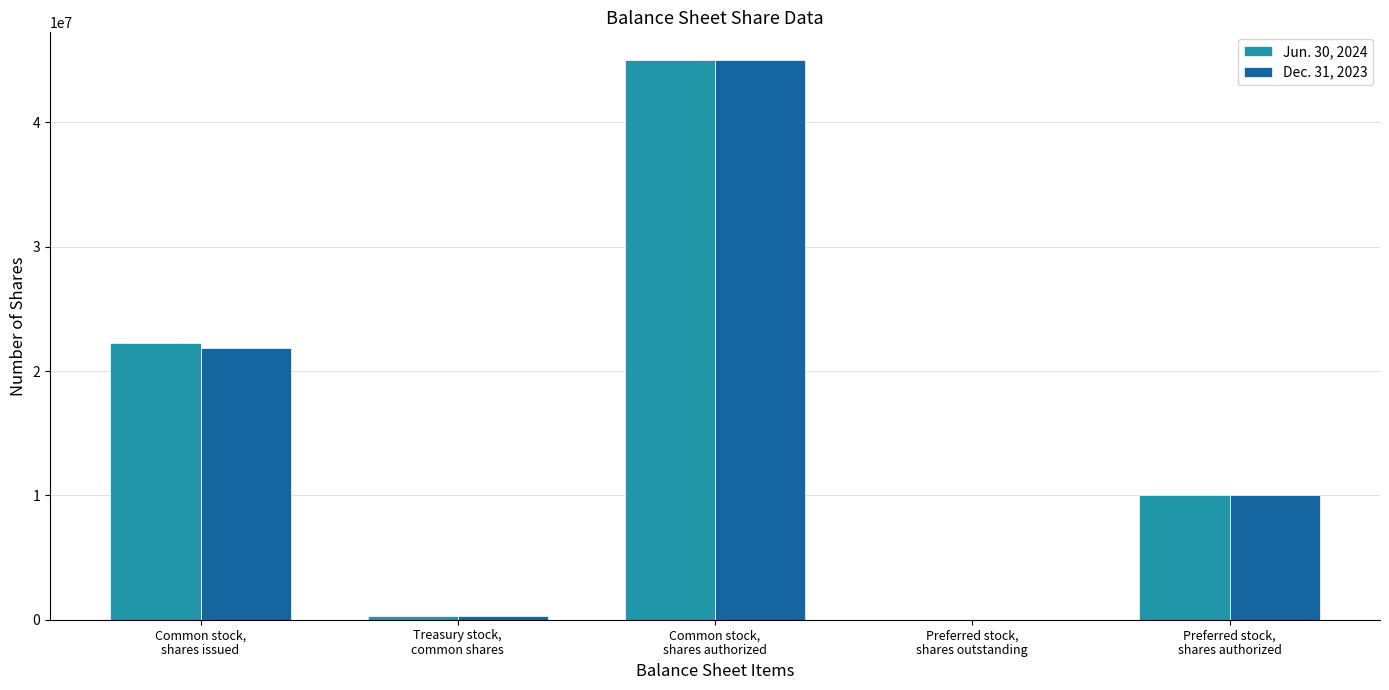

How many distinct data groups are displayed?

2